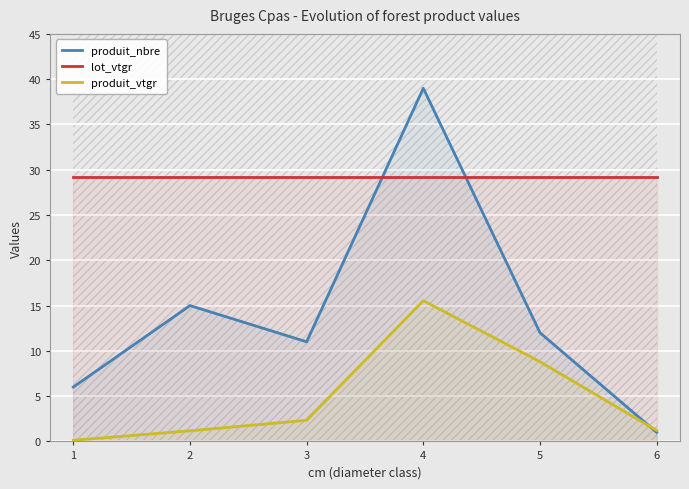

True or false: lot_vtgr and produit_vtgr intersect in this chart.

False